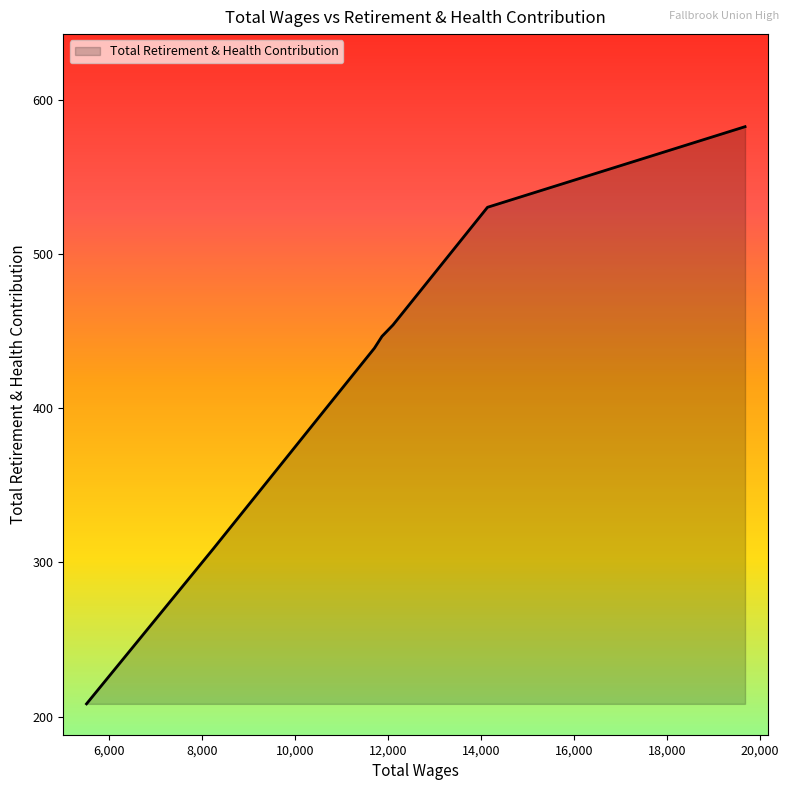

What is the greatest value displayed?

582.4